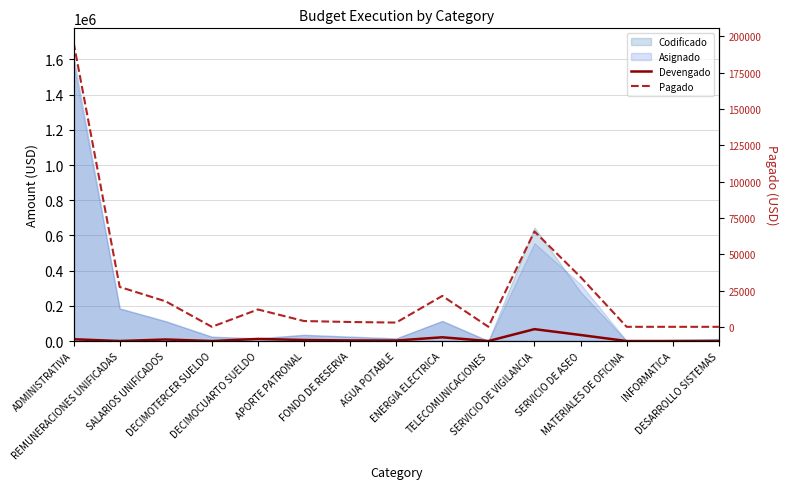

The value of Pagado at SERVICIO DE ASEO is 34294.6. True or false?

True